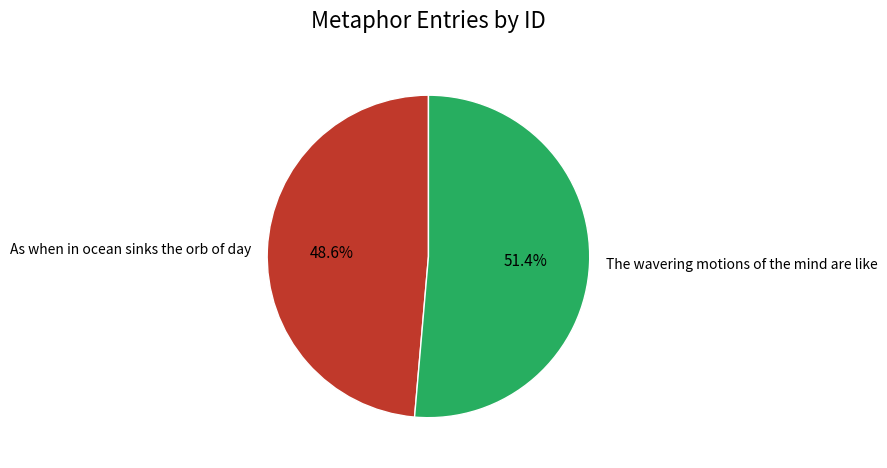

Is the sum of As when in ocean sinks the orb of day and The wavering motions of the mind are like greater than half?

Yes